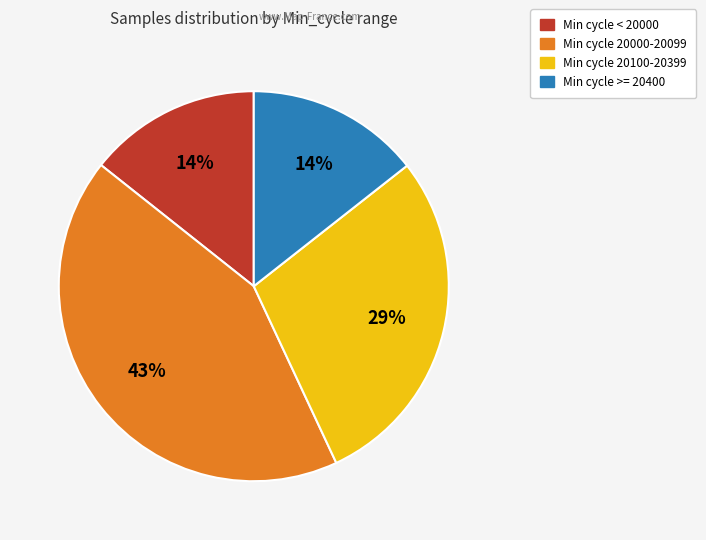

To the nearest percent, what is the average slice percentage?

25%